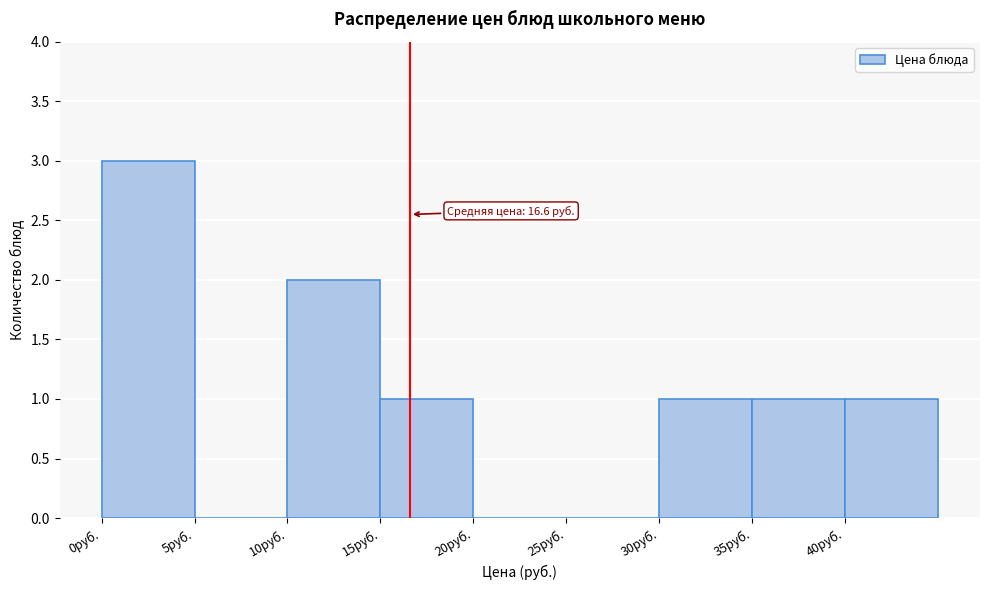

Which range on the x-axis has the tallest bar?

0 to 5